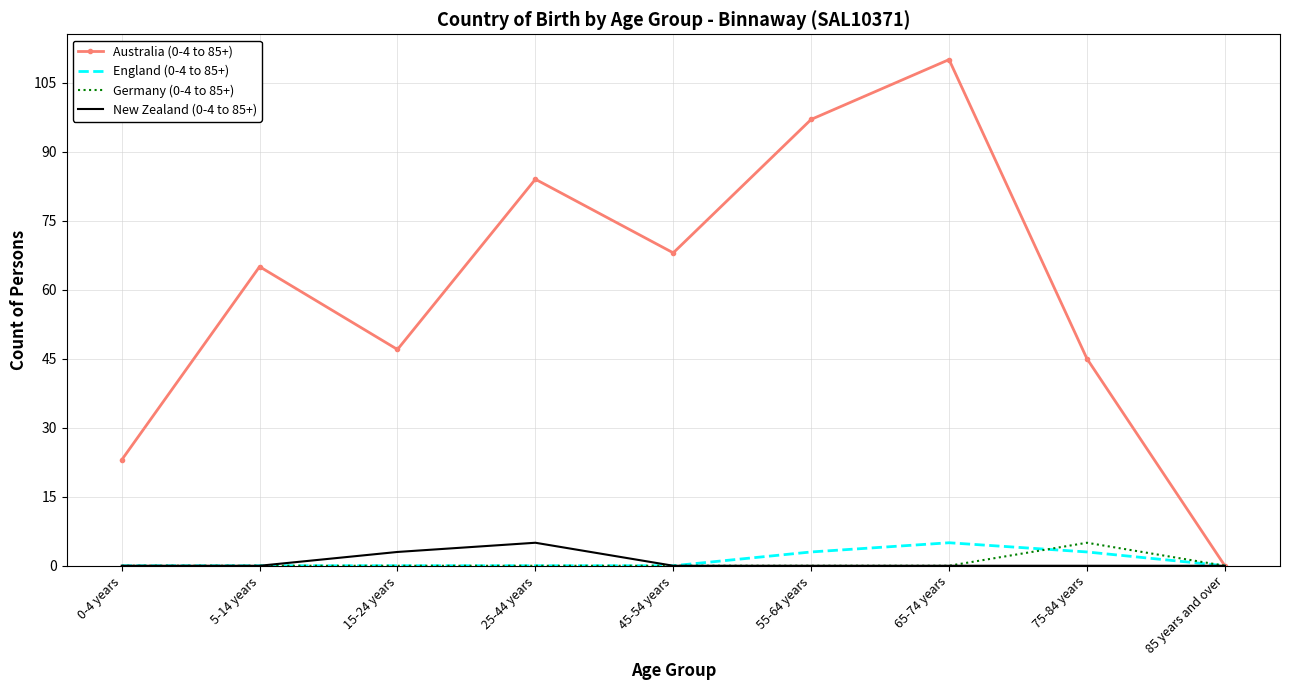

Reading left to right, what are all the values shown in this chart?

Australia (0-4 to 85+): 23	65	47	84	68	97	110	45	0
England (0-4 to 85+): 0	0	0	0	0	3	5	3	0
Germany (0-4 to 85+): 0	0	0	0	0	0	0	5	0
New Zealand (0-4 to 85+): 0	0	3	5	0	0	0	0	0